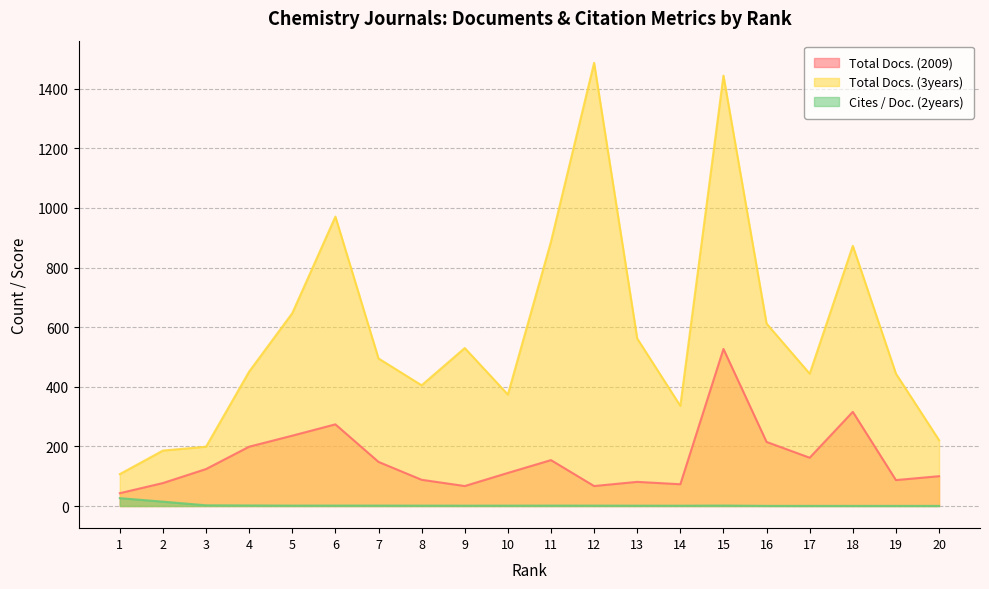

What is the sum of the Cites / Doc. (2years) values at 14 and 4?

2.8